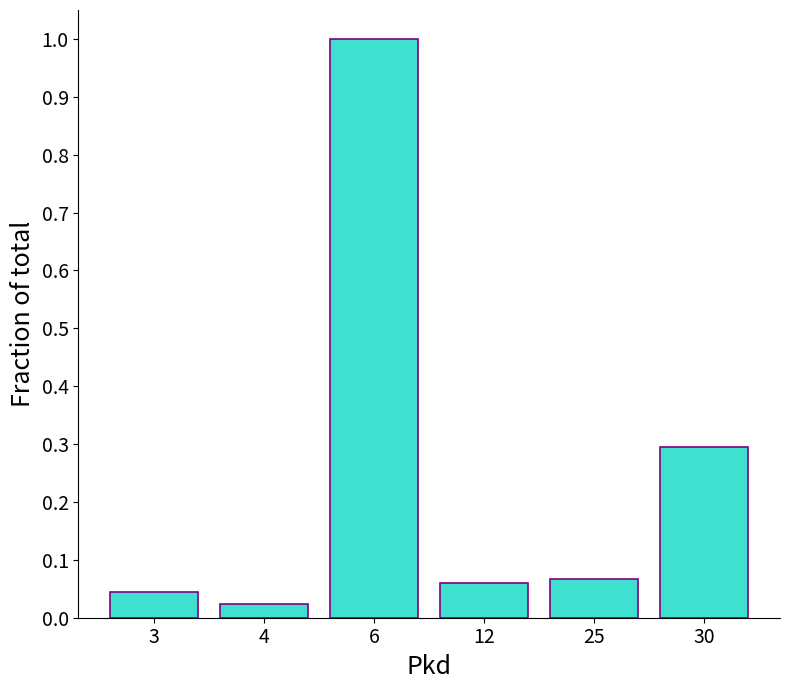

How many bars are there in total?

6